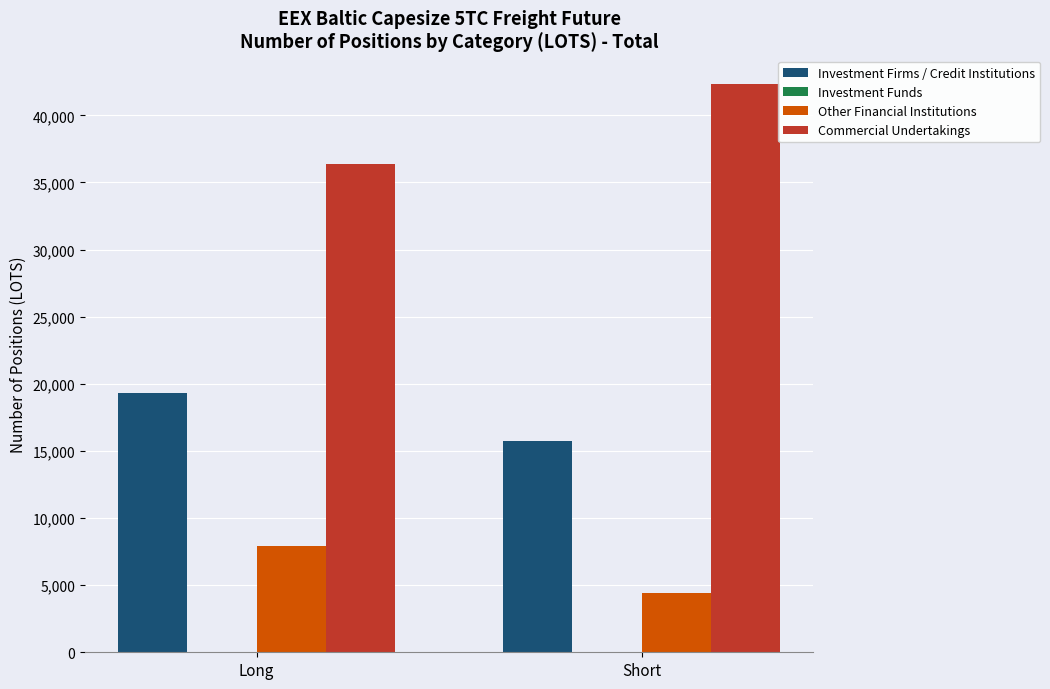

What is the difference between the highest and lowest values at Long?

28450.9